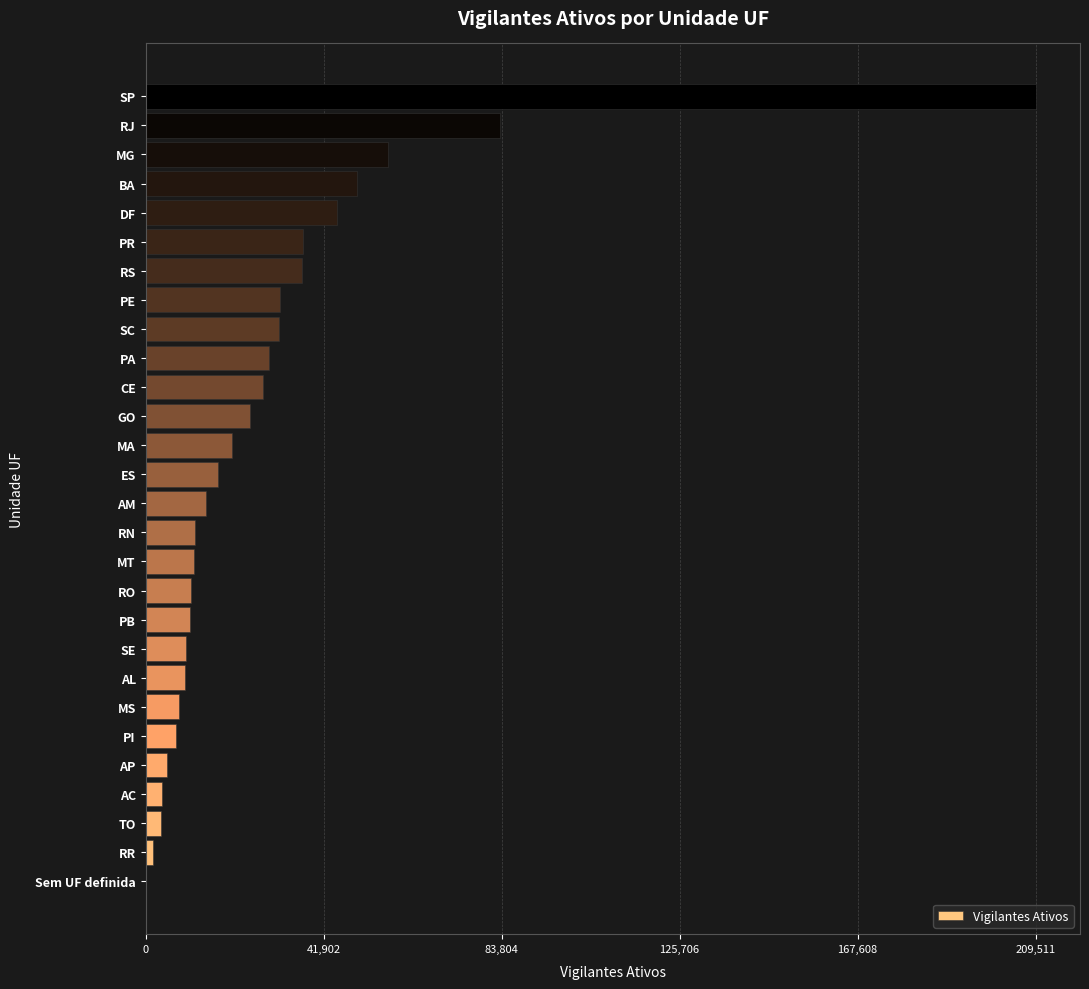

What is the change in value from PE to MG?

+25411